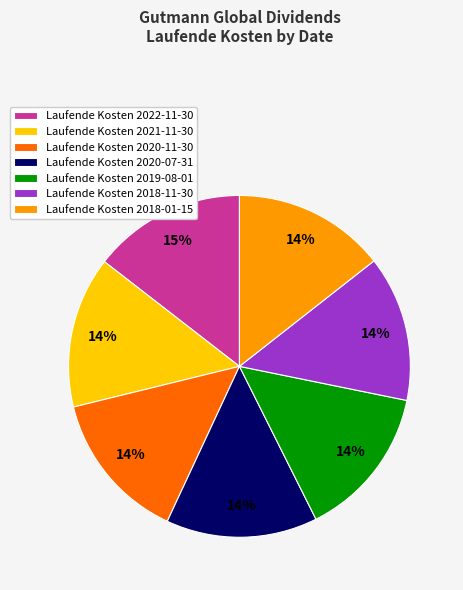

True or false: Laufende Kosten 2020-07-31 accounts for 25% of the total.

False